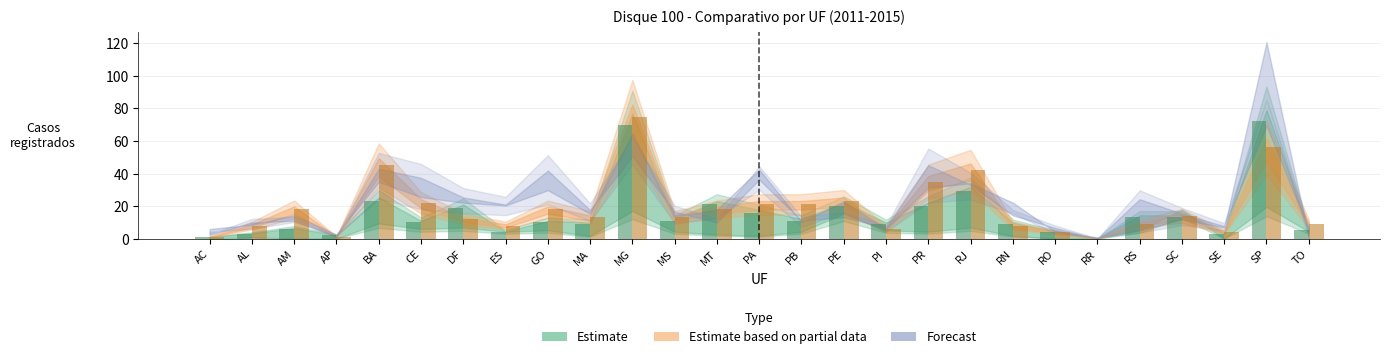

At which category is the sum across all series the highest?

MG